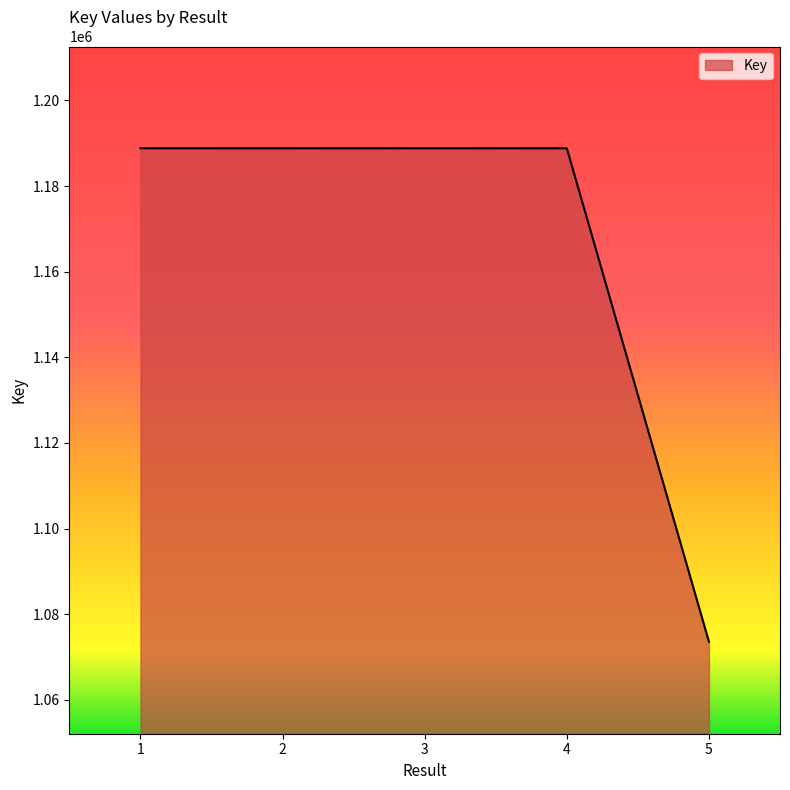

Is it true that the value at 3 is 817464?

False